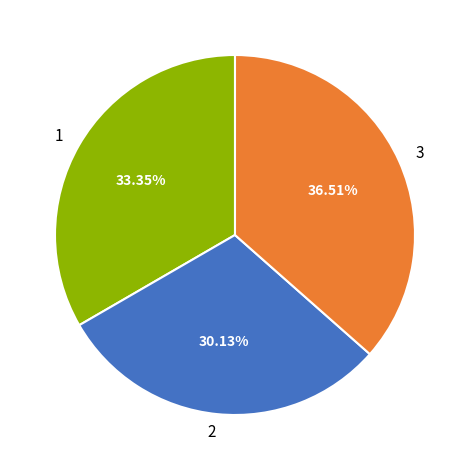

What percentage do 2 and 3 together represent?

66.6%